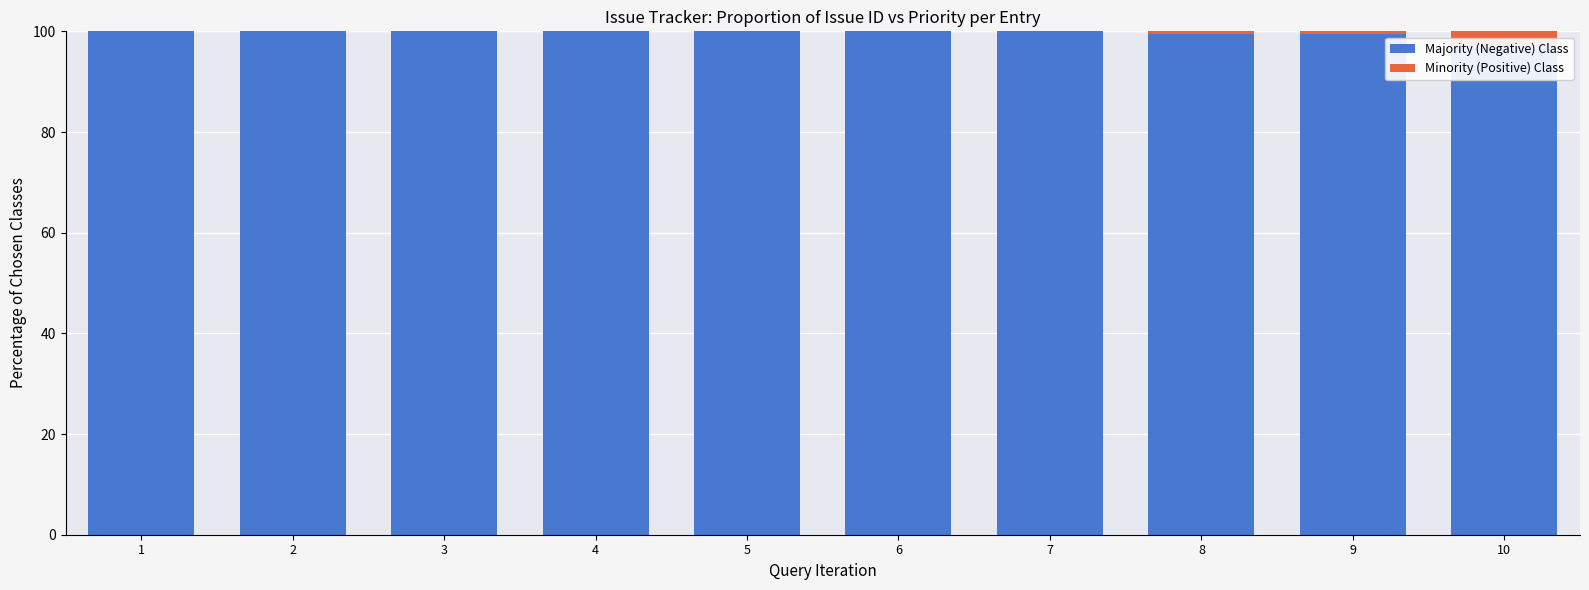

How many series are shown in this chart?

2